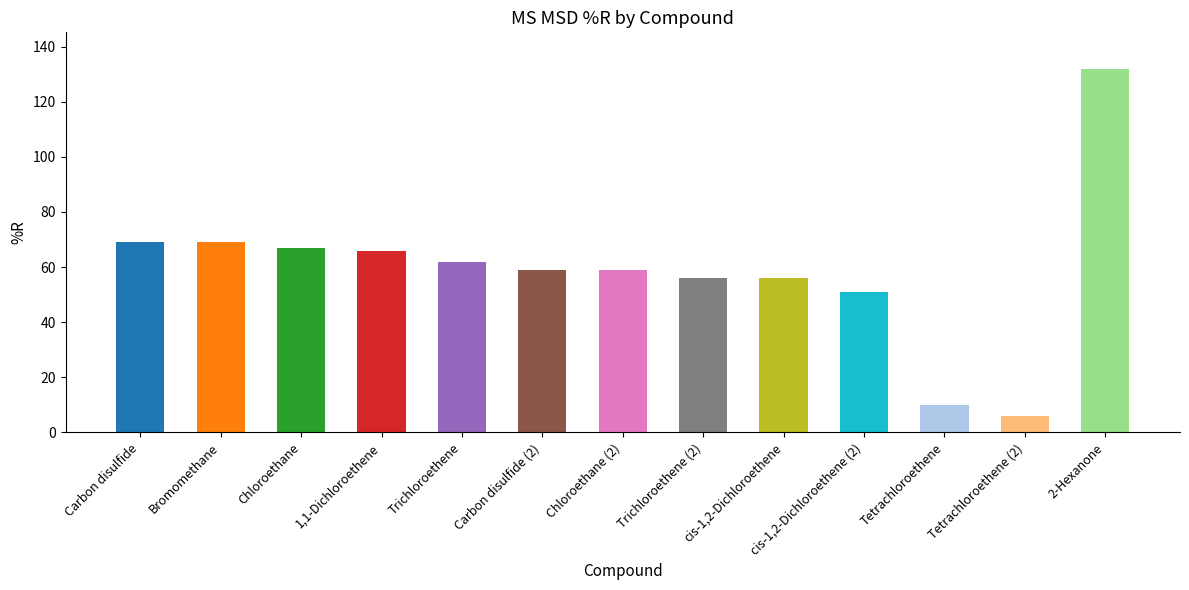

Reading left to right, list all the values displayed in this chart.

Carbon disulfide=69	Bromomethane=69	Chloroethane=67	1,1-Dichloroethene=66	Trichloroethene=62	Carbon disulfide (2)=59	Chloroethane (2)=59	Trichloroethene (2)=56	cis-1,2-Dichloroethene=56	cis-1,2-Dichloroethene (2)=51	Tetrachloroethene=10	Tetrachloroethene (2)=6	2-Hexanone=132